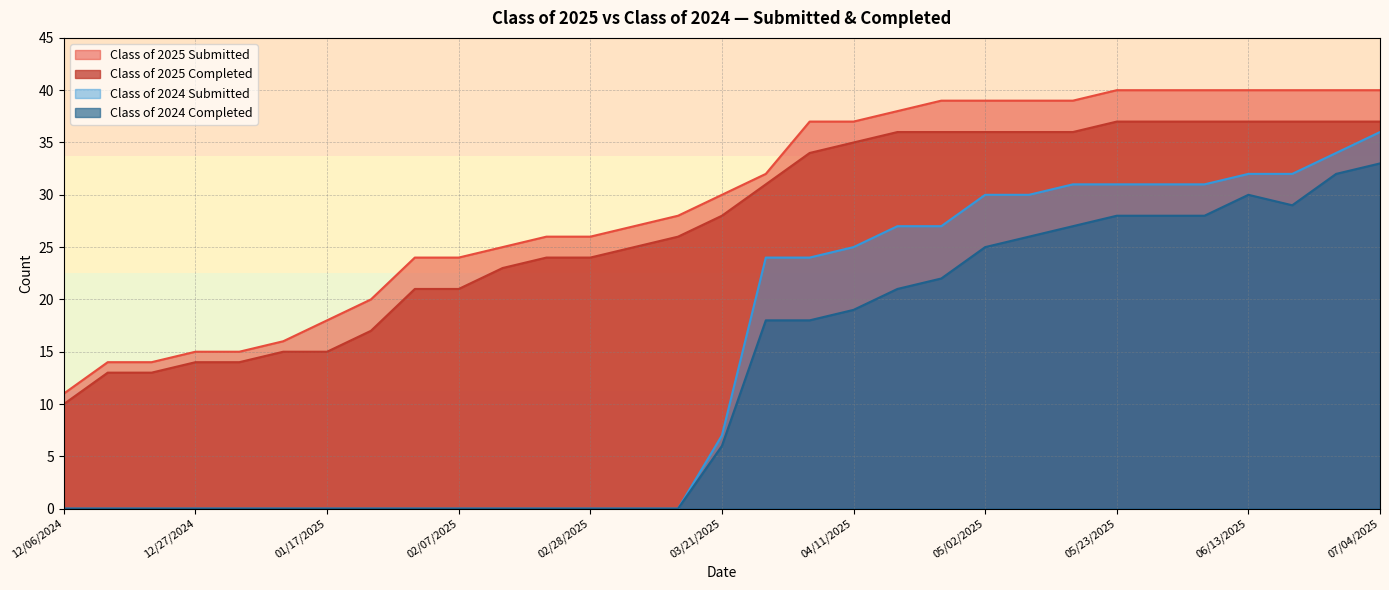

Which category has the lowest value across all series?

12/06/2024